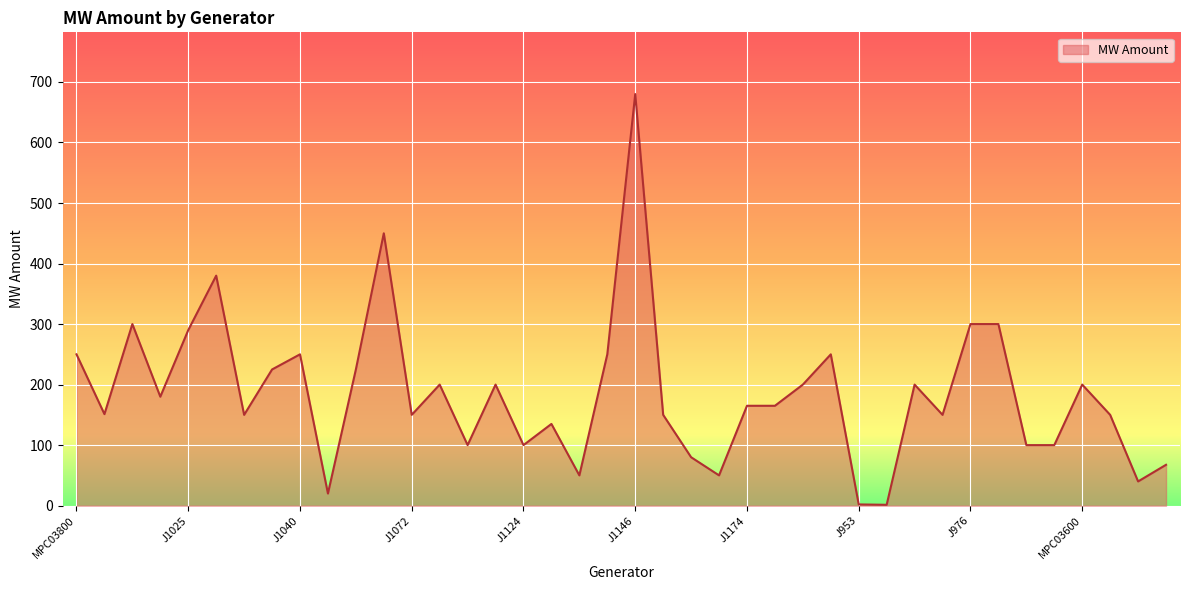

What is the difference between the maximum and minimum values?

678.6